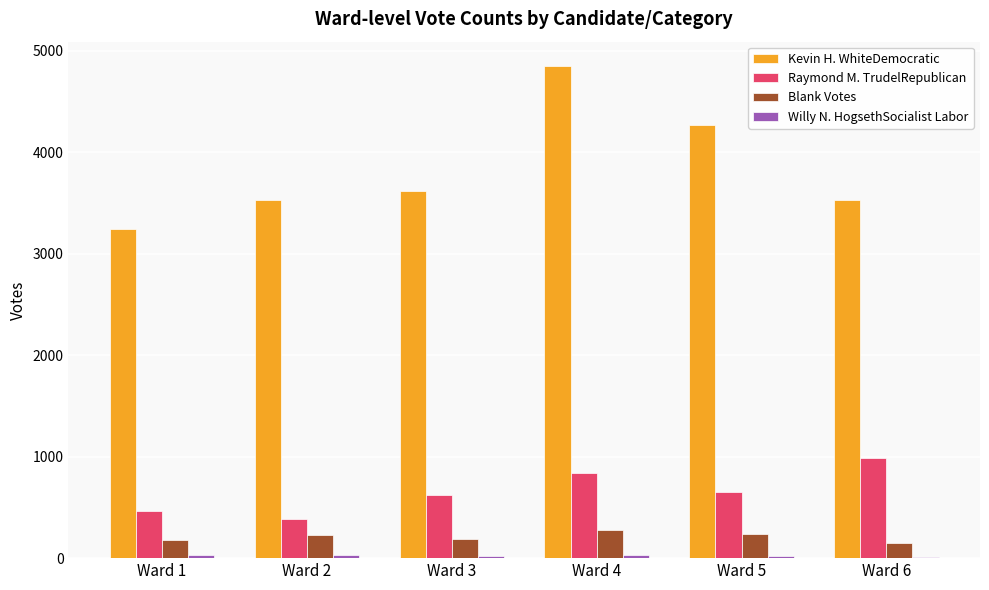

What value does the Raymond M. TrudelRepublican series have at Ward 4?

839